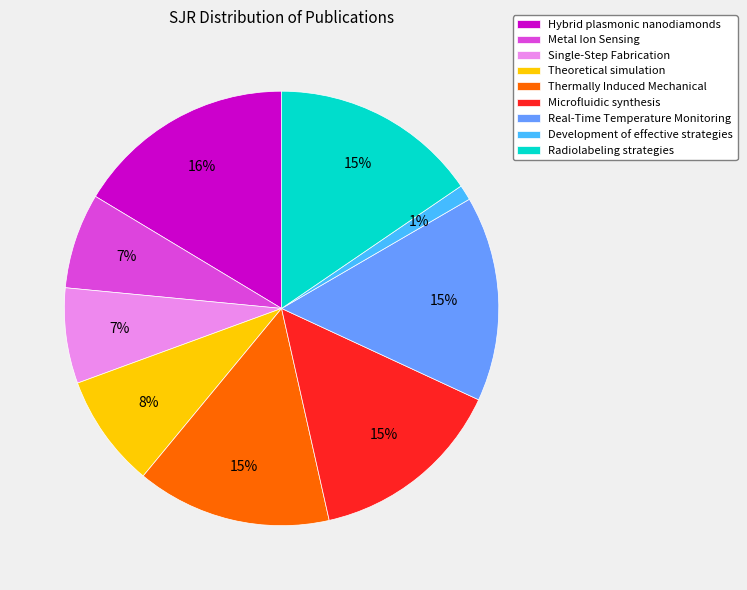

Which slice is the largest?

Hybrid plasmonic nanodiamonds